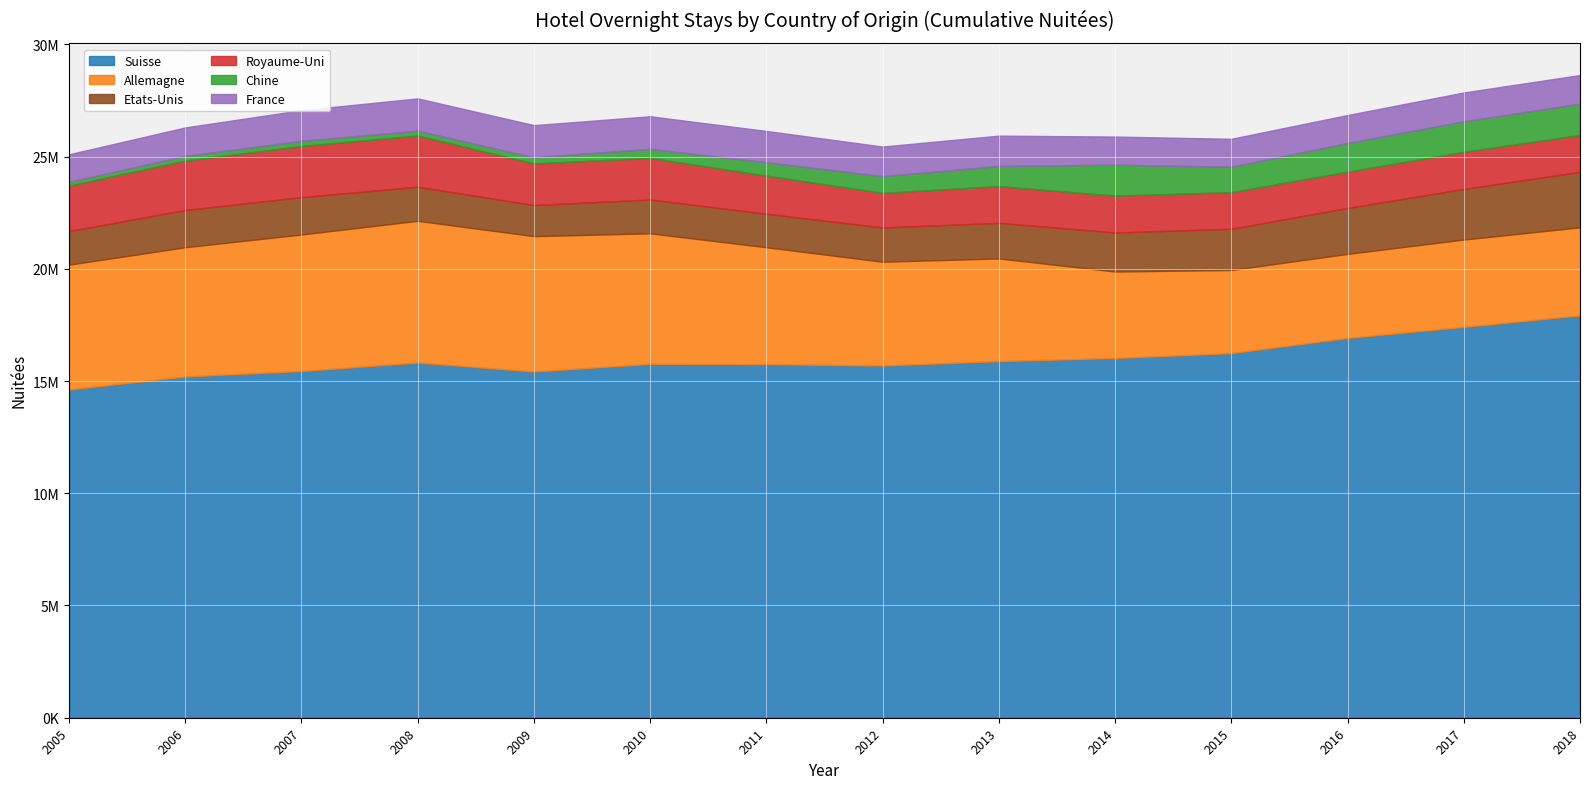

What is the difference between the maximum and minimum values in the Suisse series?

3300008